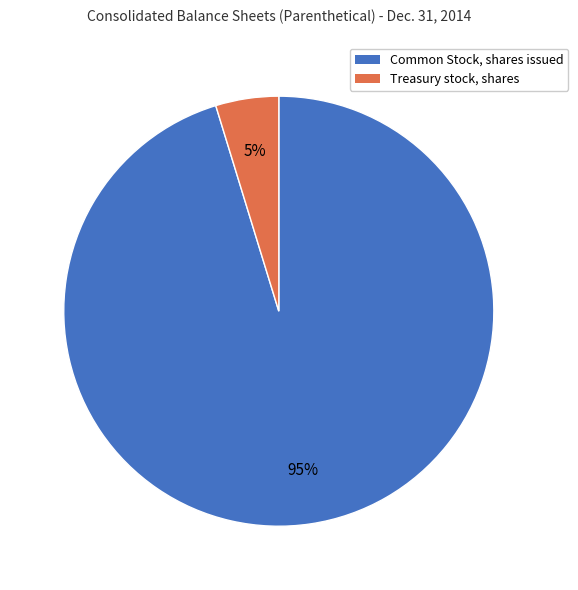

To the nearest percent, what is the combined percentage of Treasury stock, shares and Common Stock, shares issued?

100%